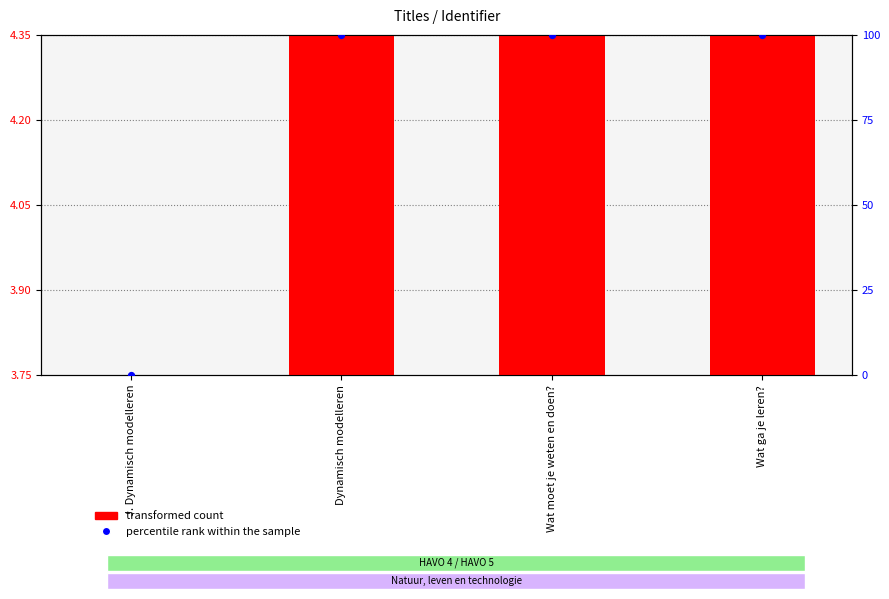

Is the value of transformed count at Wat ga je leren? greater than the value of percentile rank within the sample at Wat ga je leren??

No